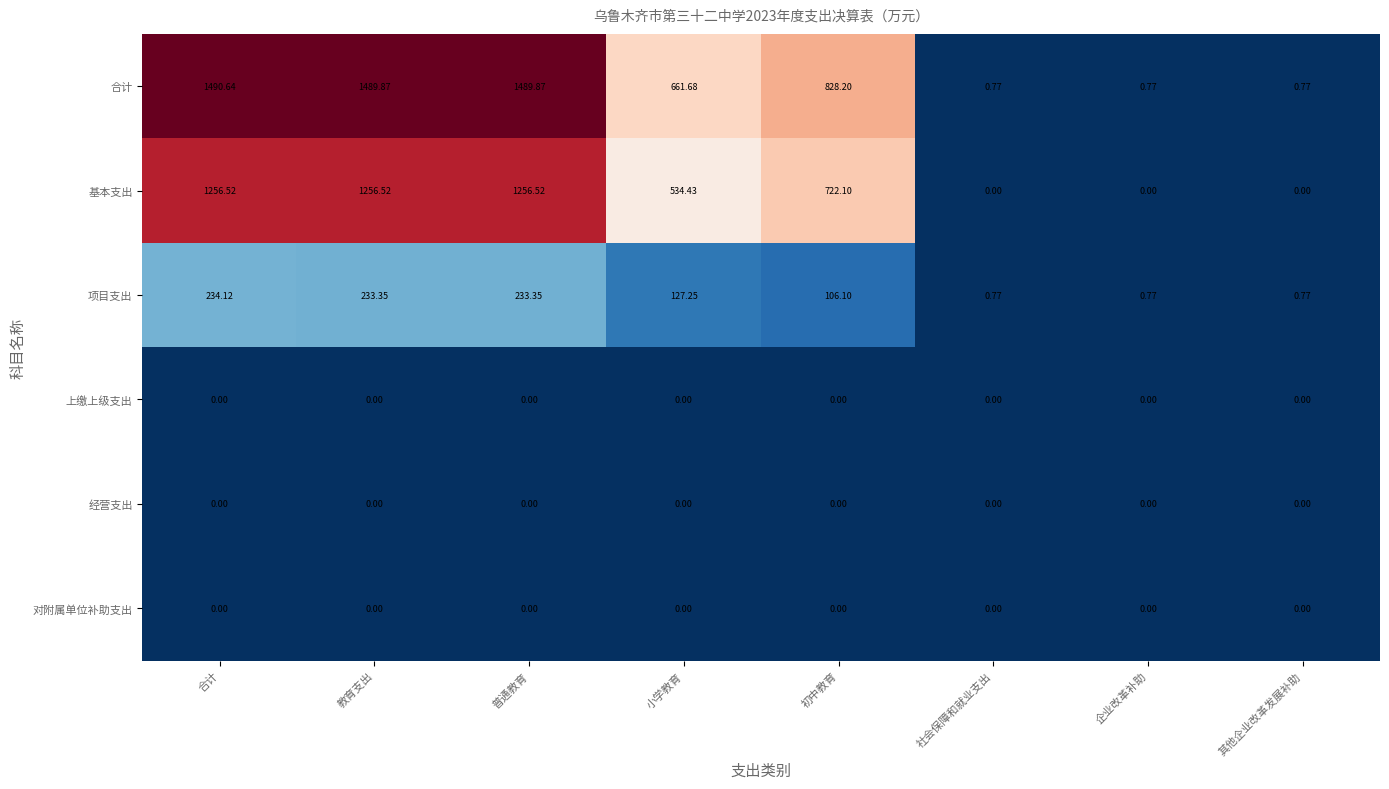

Which series has the widest spread of values?

合计